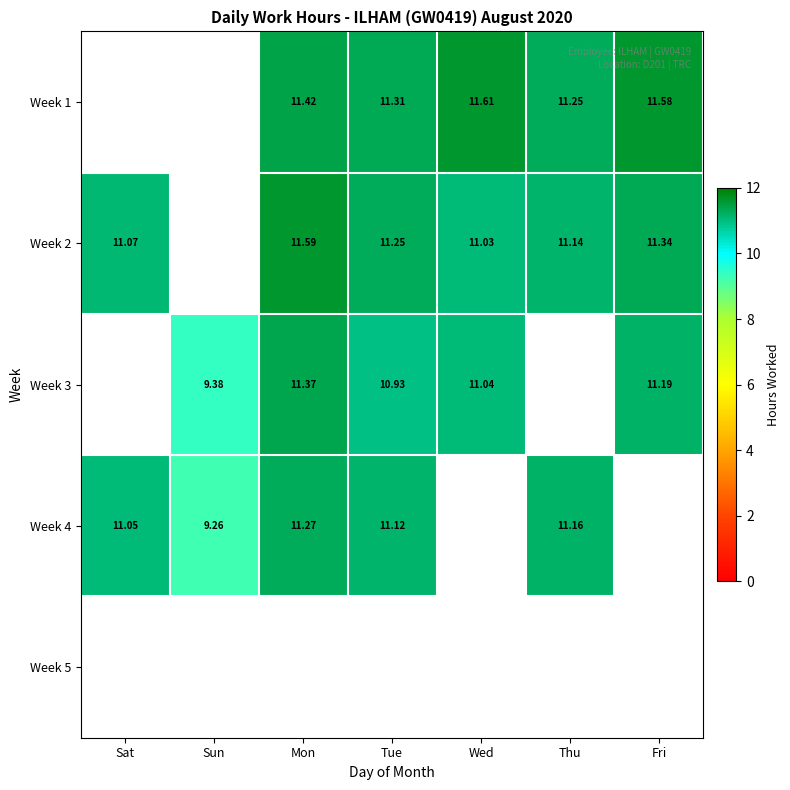

Is the value of Week 2 at Wed greater than the value of Week 4 at Thu?

No